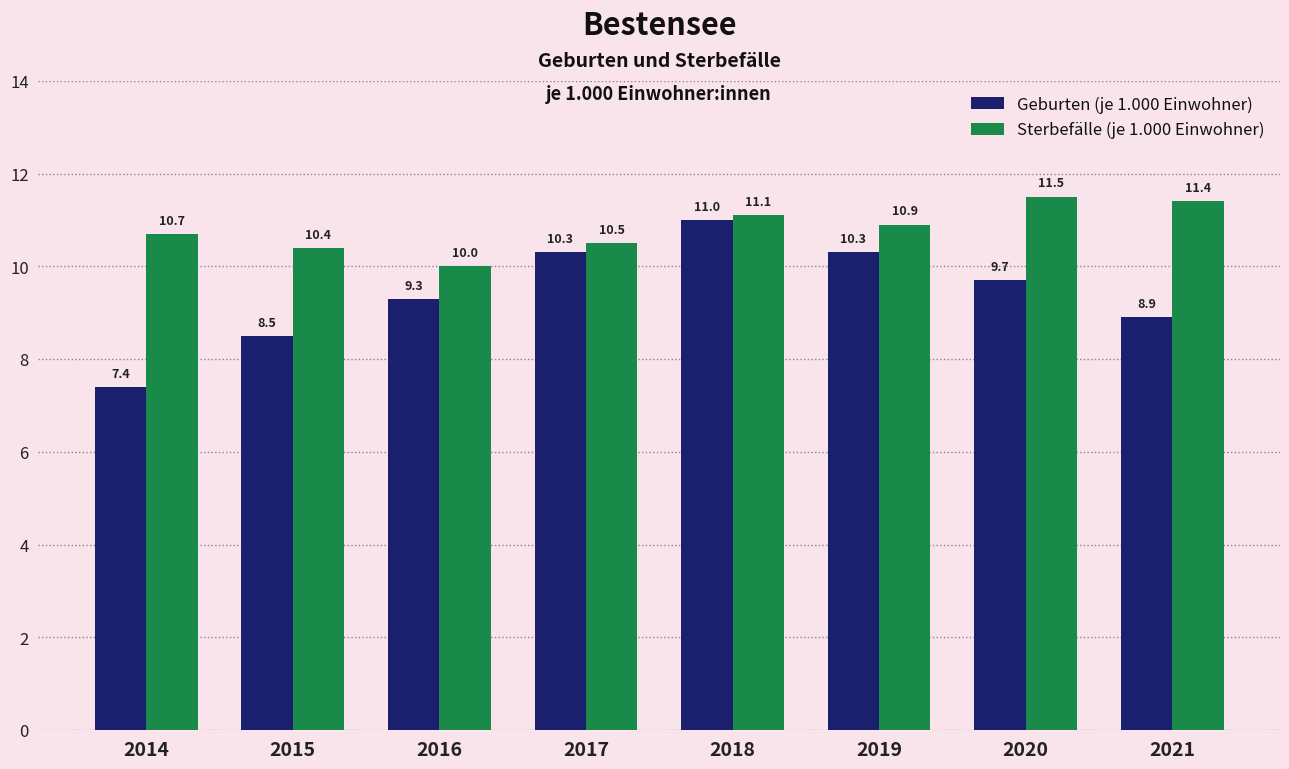

At how many categories does at least one series exceed 7?

8